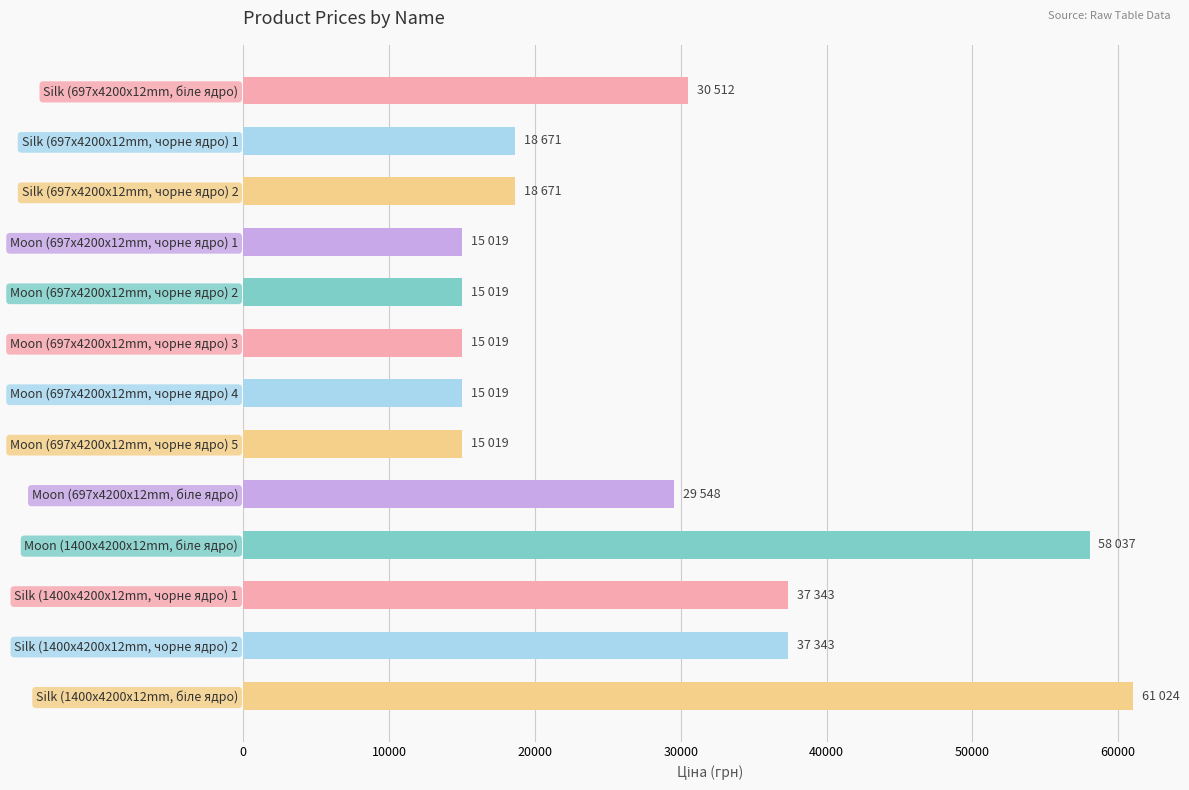

The value at Silk (1400x4200x12mm, чорне ядро) 1 is 25071.7. True or false?

False